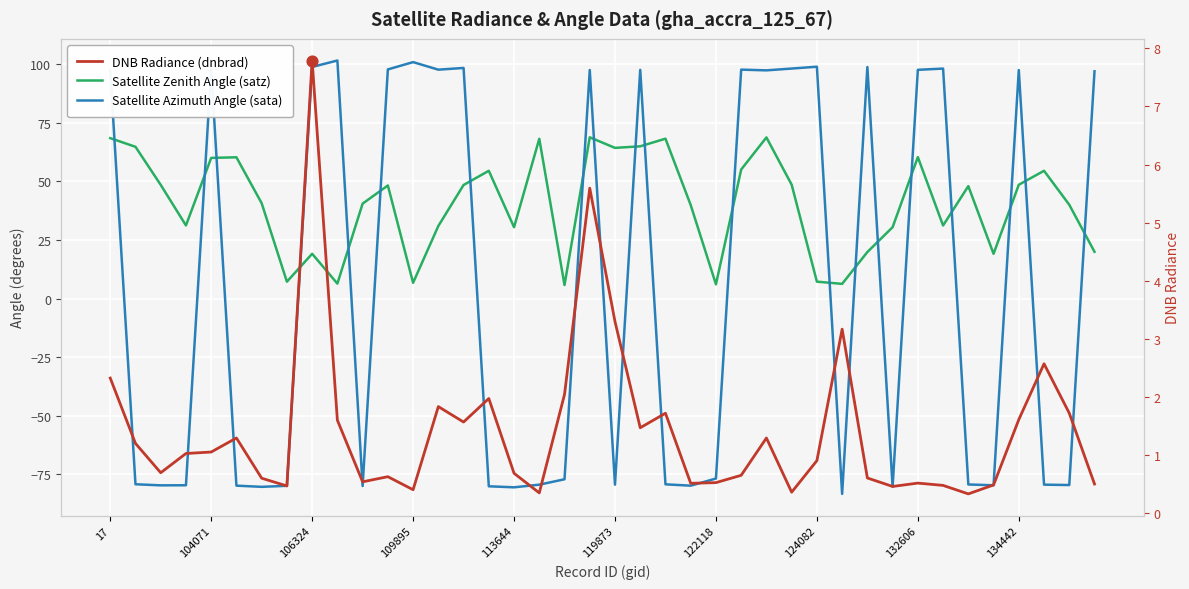

Is the value of Satellite Zenith Angle (satz) at 124082 greater than the value of Satellite Azimuth Angle (sata) at 39?

No